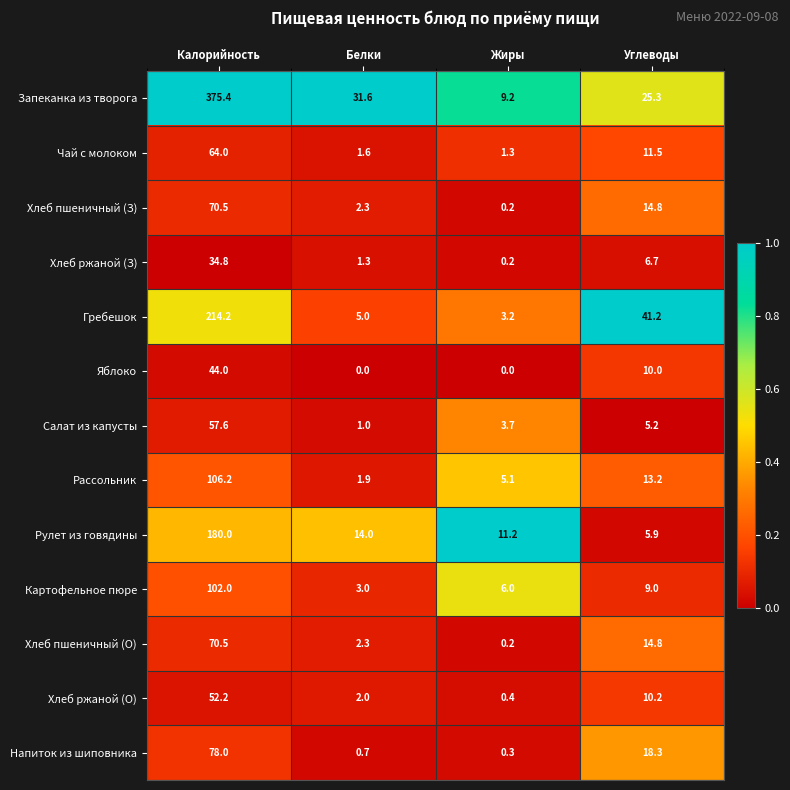

Which series has the largest total across all categories?

Запеканка из творога